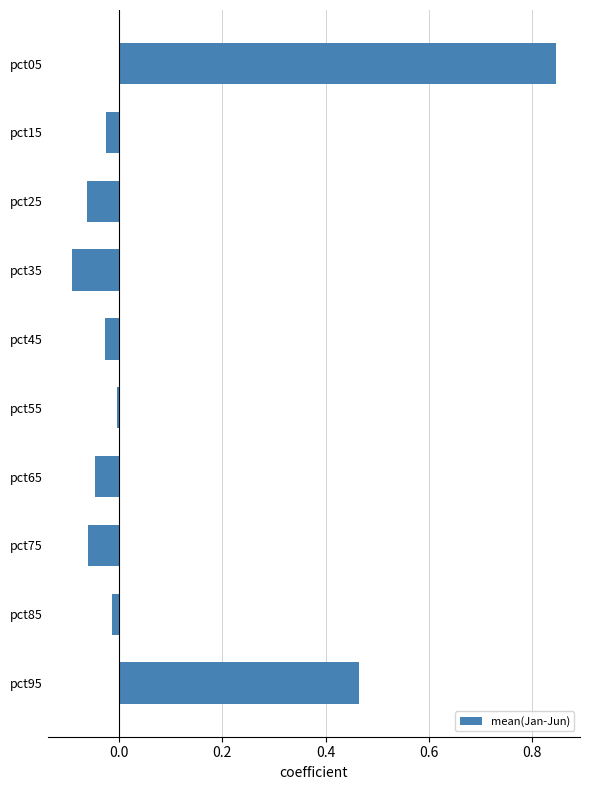

Count the number of categories in the chart.

10